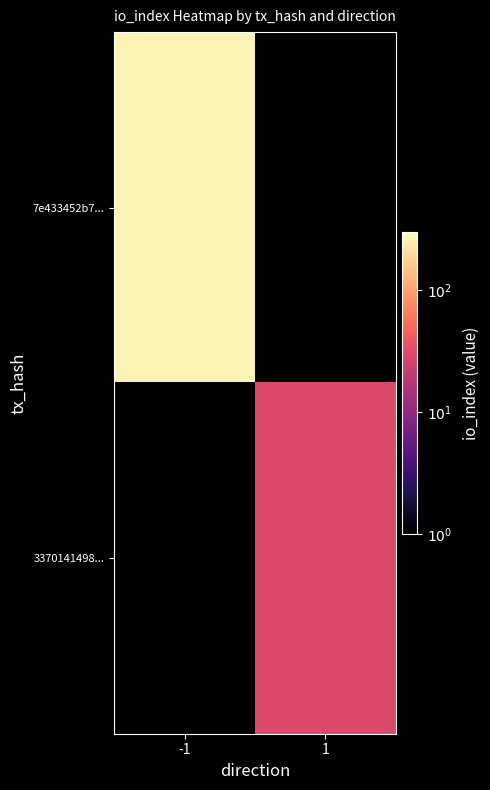

Is the value of 7e433452b7... at -1 greater than the value of 3370141498... at 1?

Yes